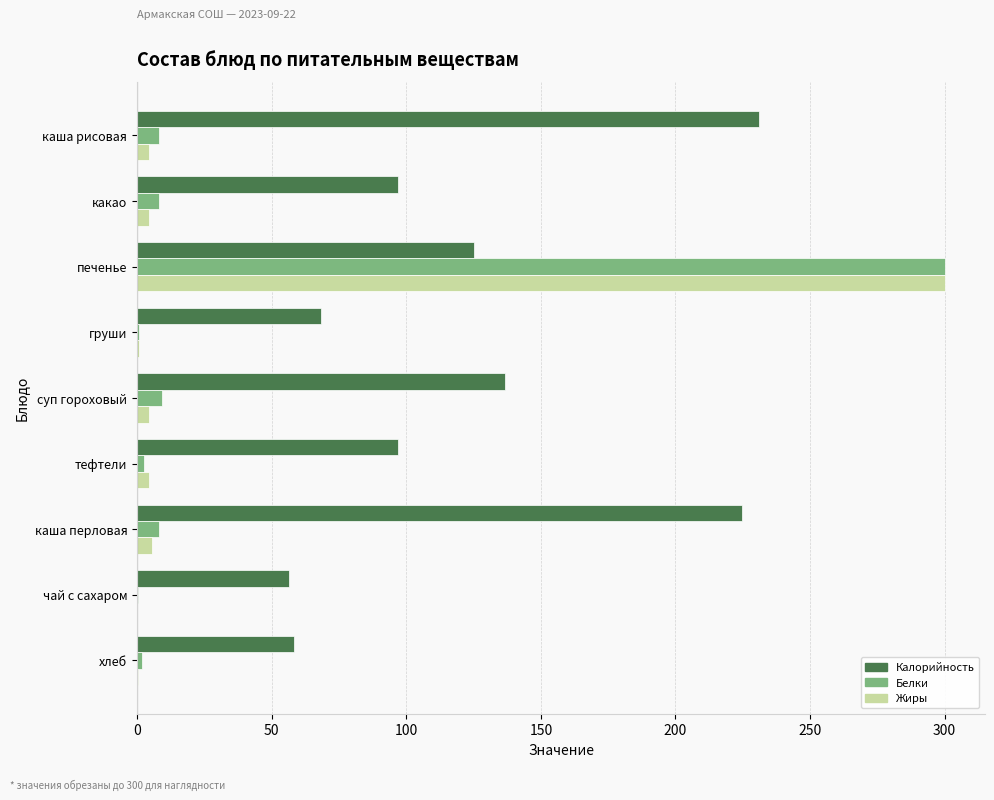

At which label is Калорийность closest to 143?

суп гороховый